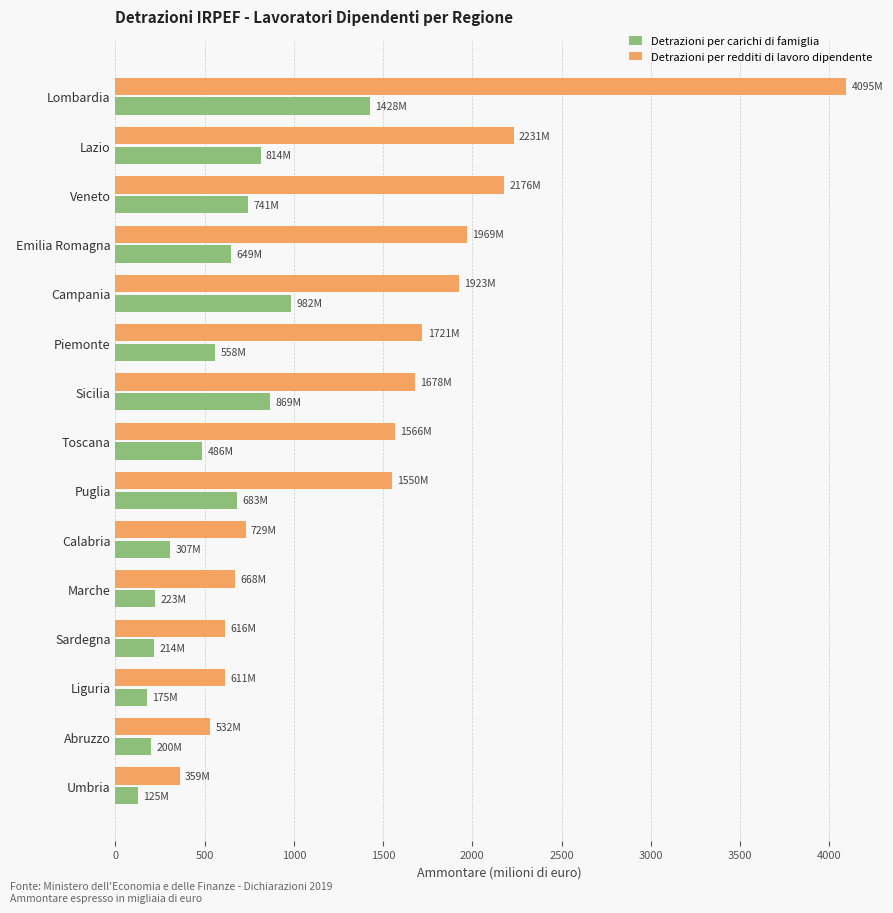

What is the smallest value displayed?

124.7